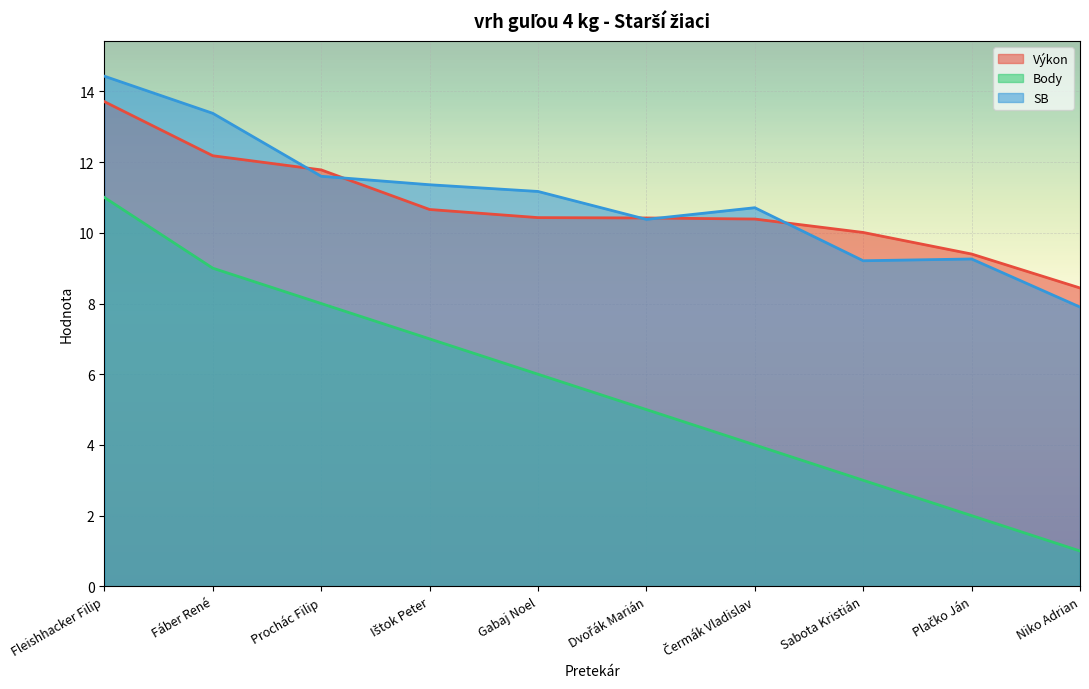

What position from the left is Dvořák Marián?

6